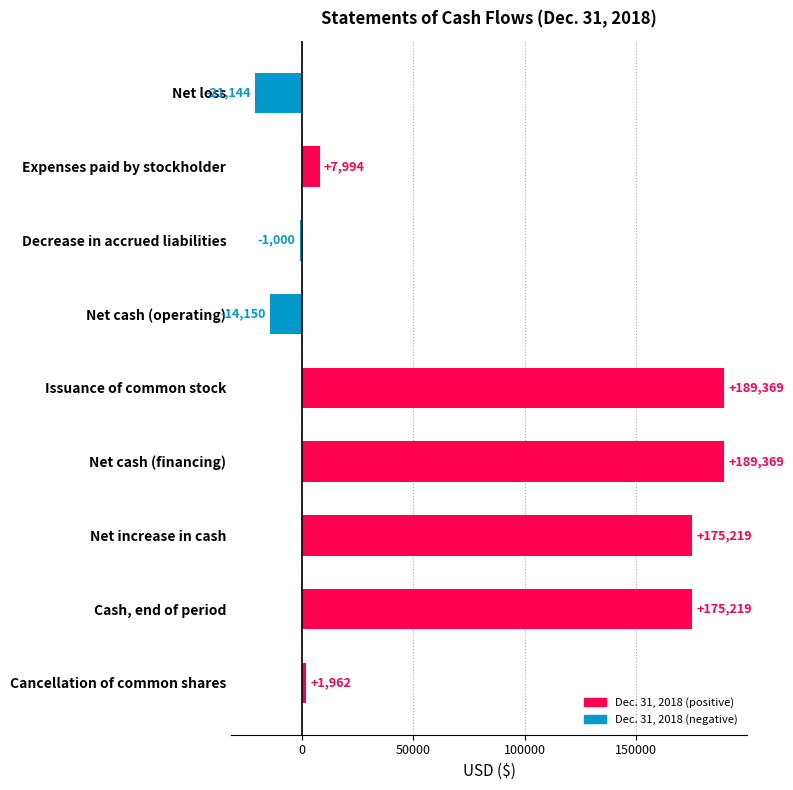

How many data points are less than 7994?

4